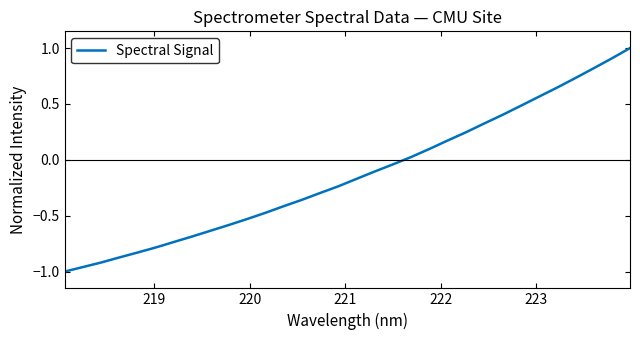

What is the maximum value shown in the chart?

1.0